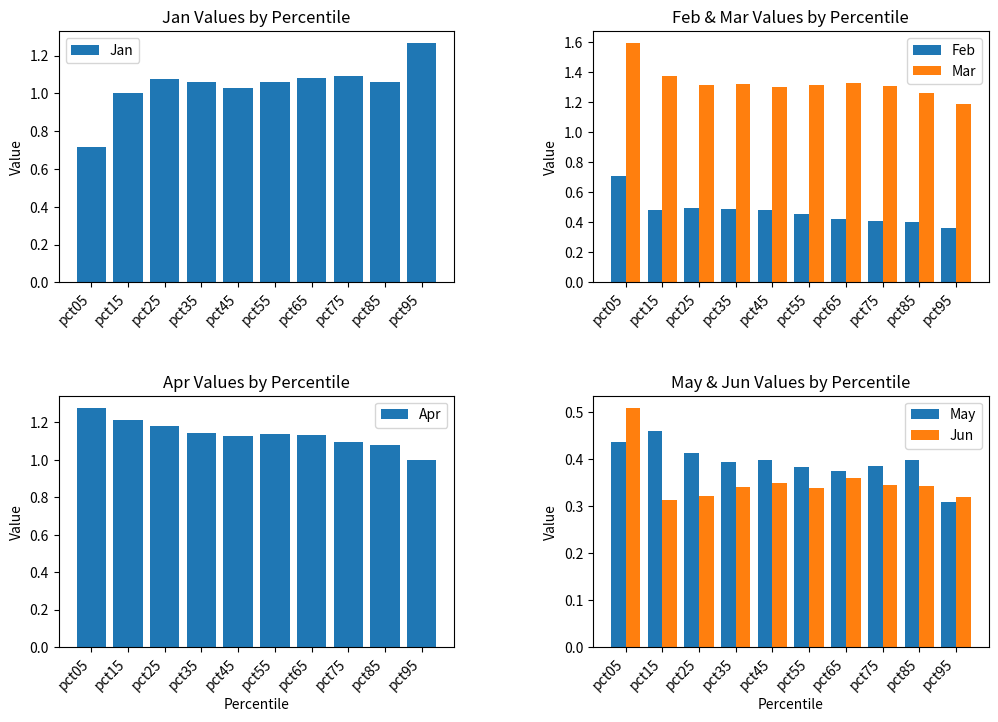

Which series has the largest total across all categories?

Mar